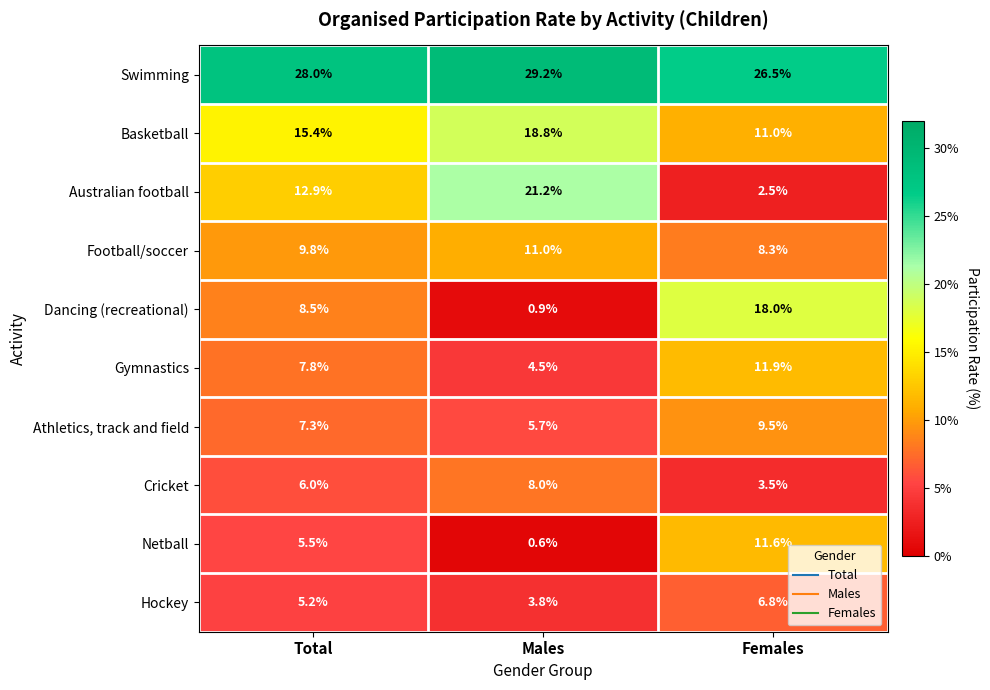

What is the sum of all Basketball values?

45.2